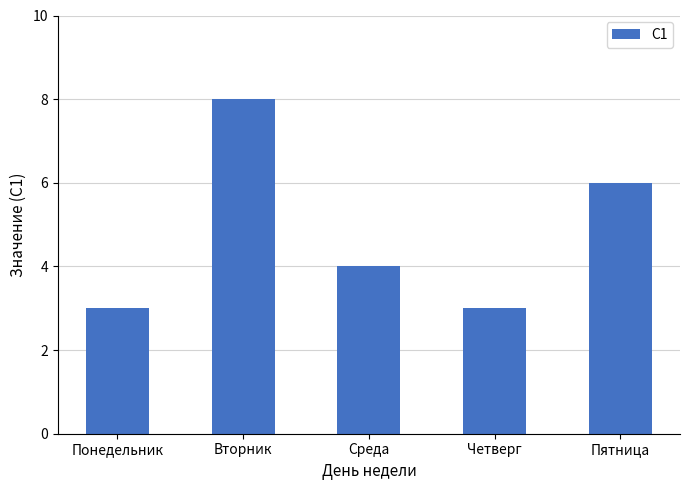

Which has a higher value, Понедельник or Среда?

Среда